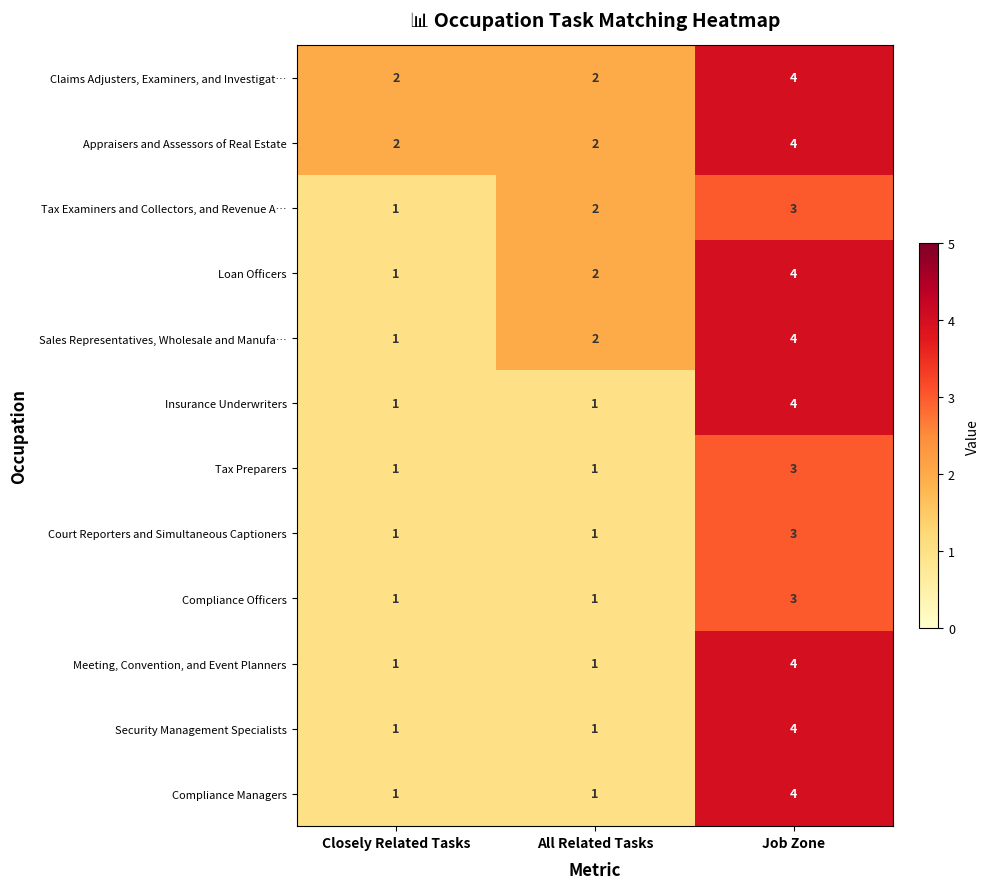

What is the total value across all series at All Related Tasks?

17